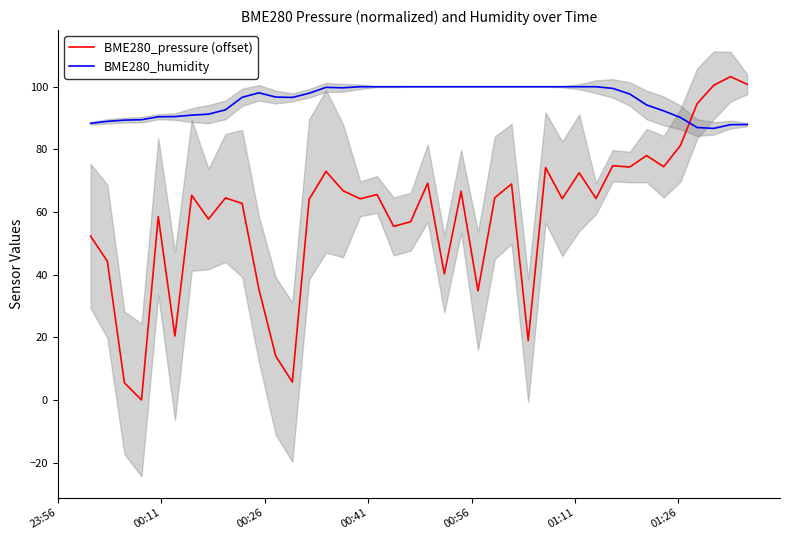

What is the maximum value for BME280_pressure (offset)?

103.2